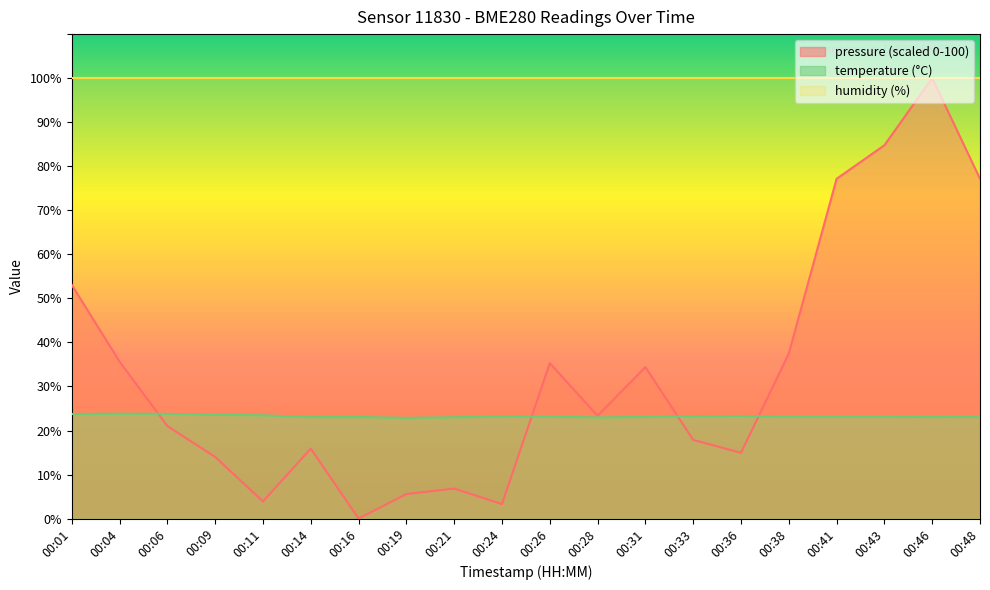

What is the difference between the pressure_norm values at 00:04 and 00:48?

41.5